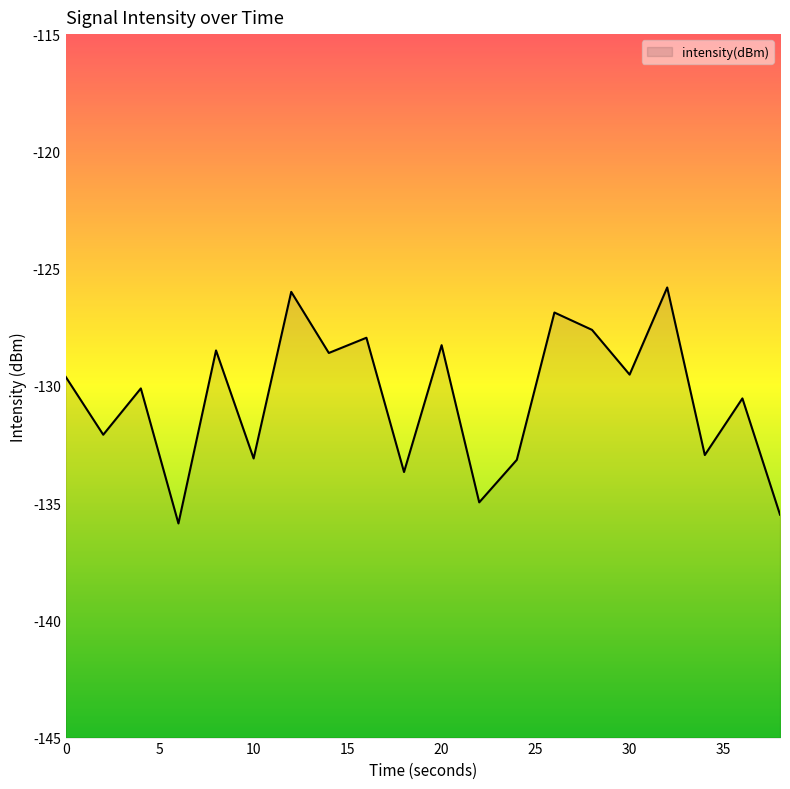

What is the maximum value shown in the chart?

-125.8